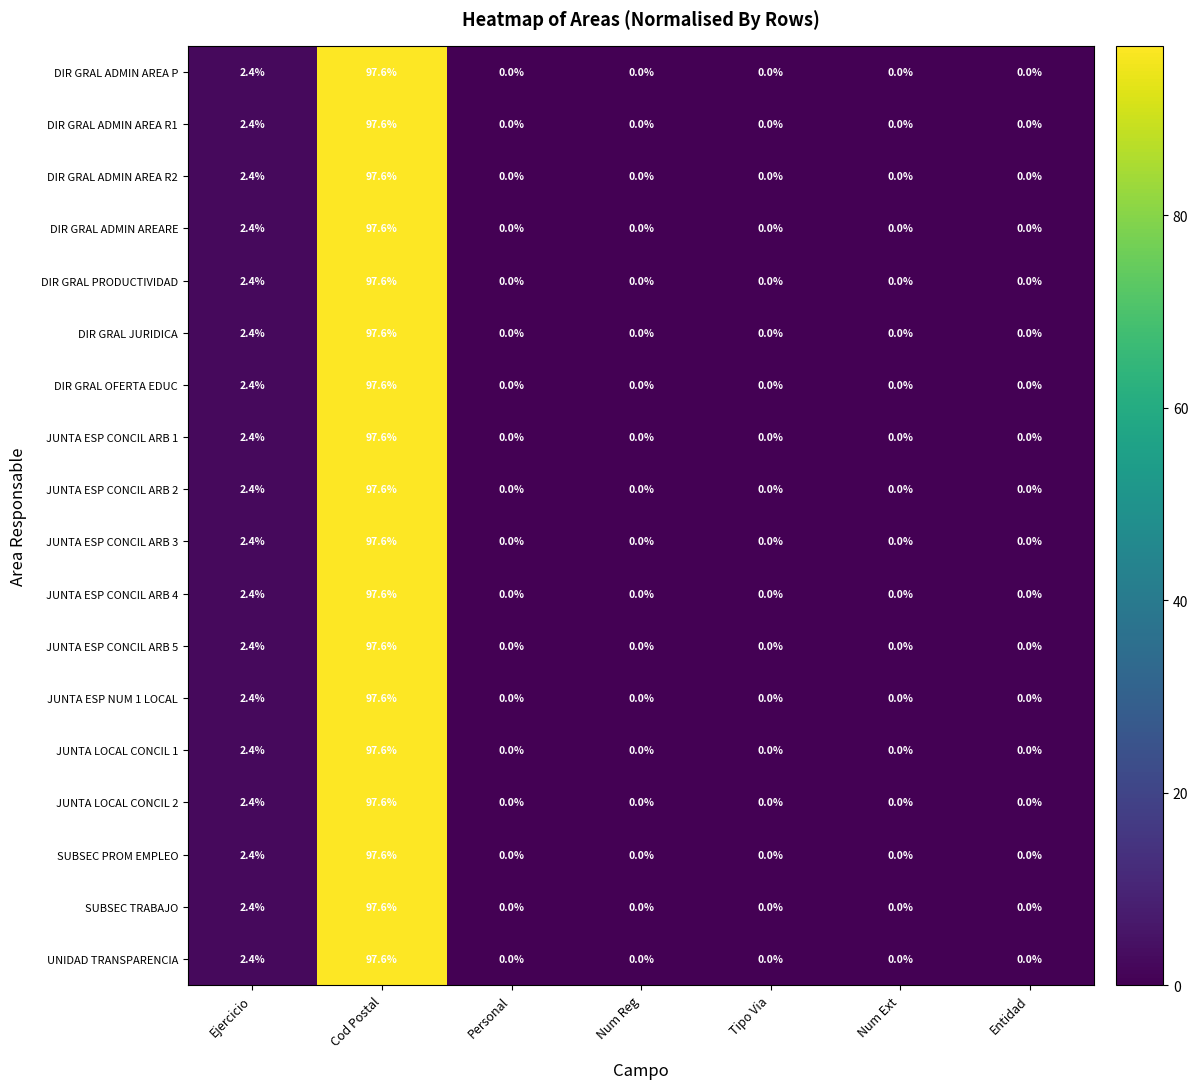

Which category has the highest value across all series?

Cod Postal